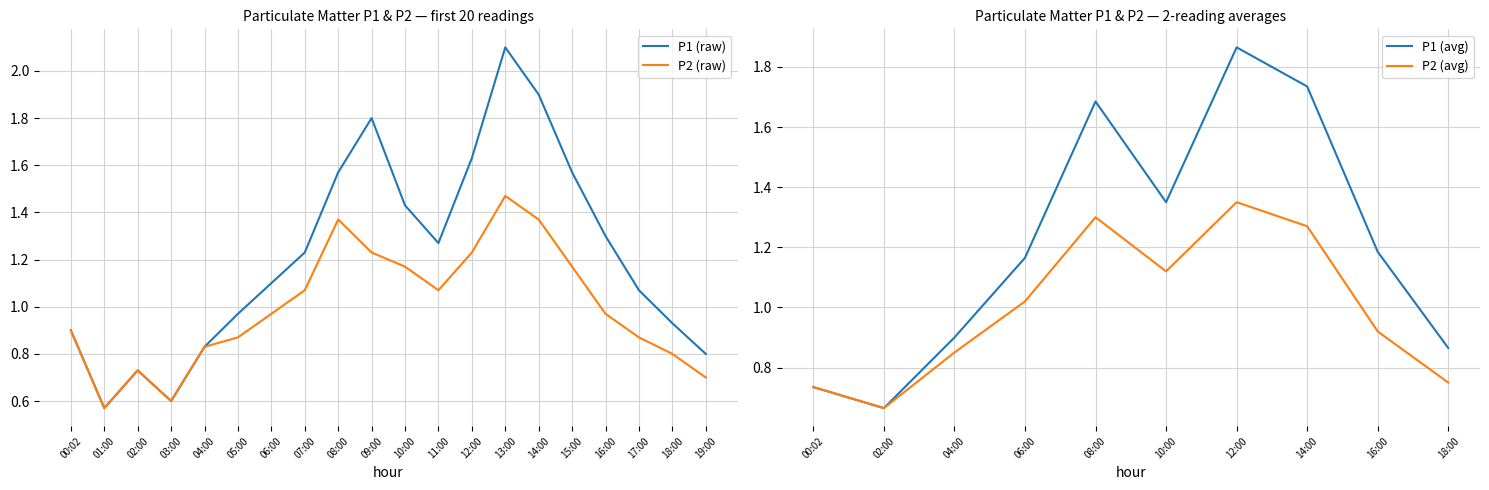

What is the lowest value of the P1 series?

0.6